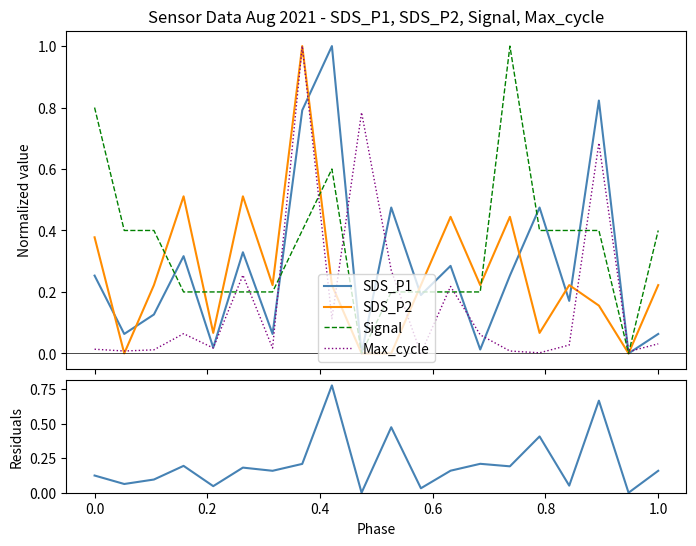

What position from the left is 1.0?

7